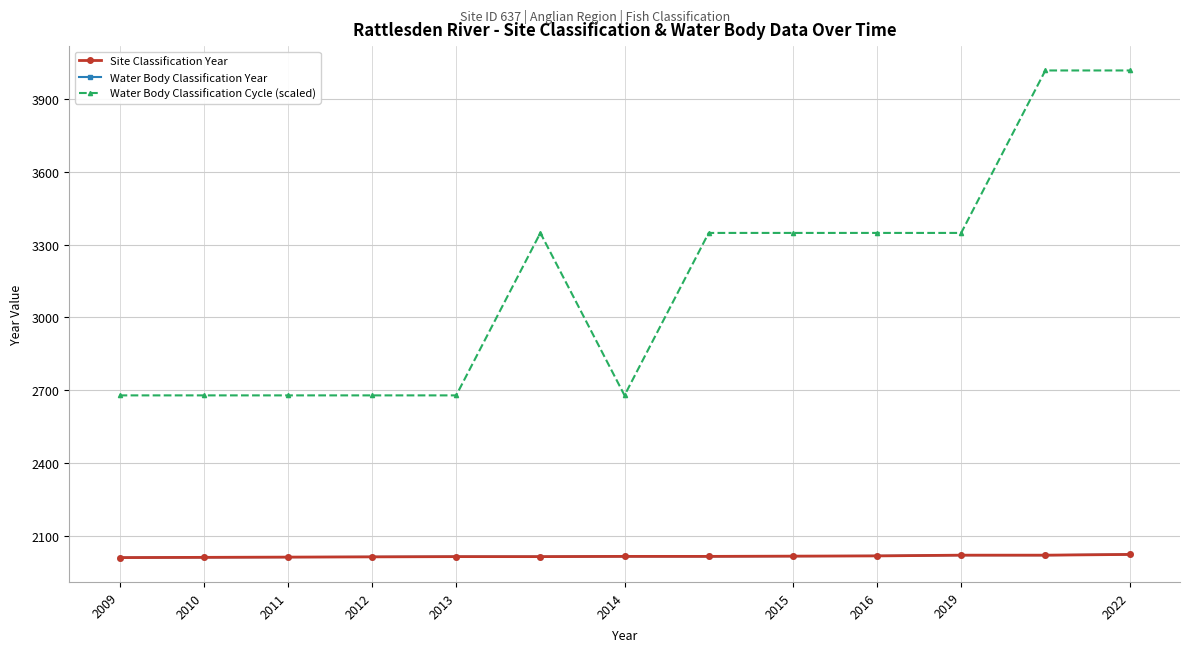

Does the chart have visible grid lines?

Yes